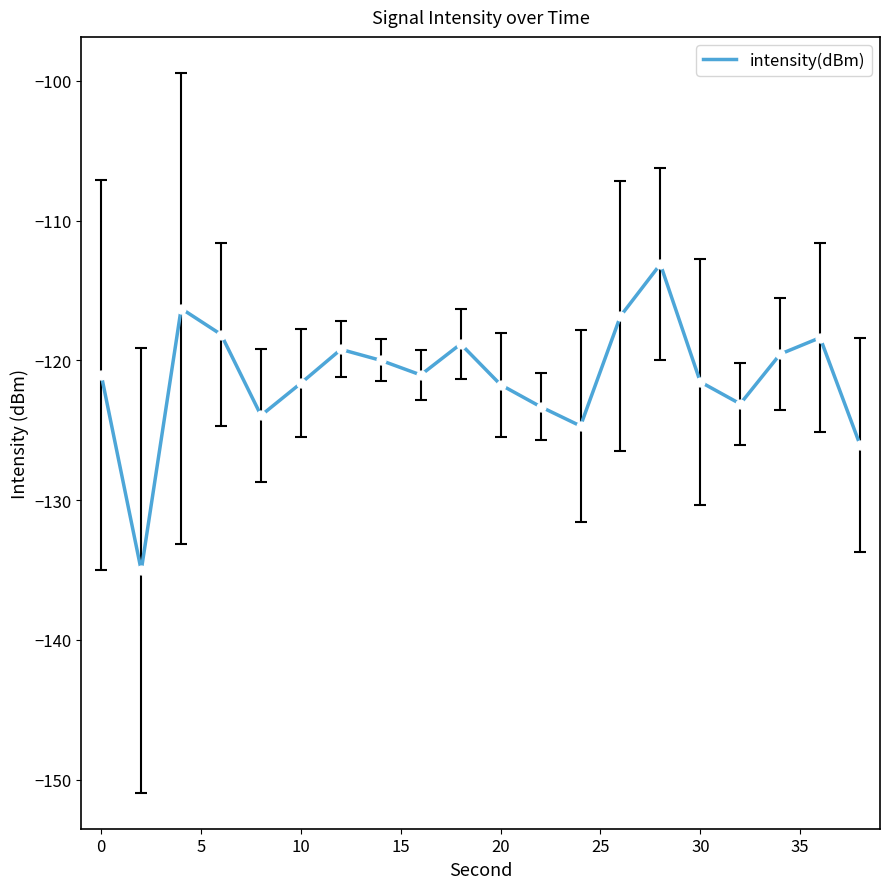

What is the difference between the maximum and minimum values?

21.9